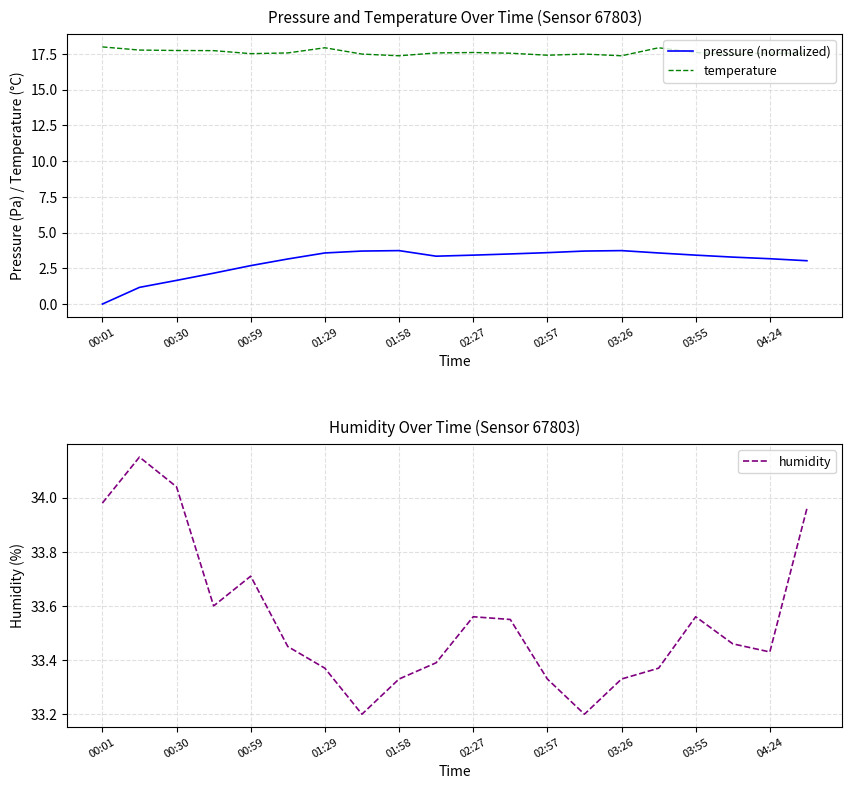

What is the highest value of the temperature series?

18.0